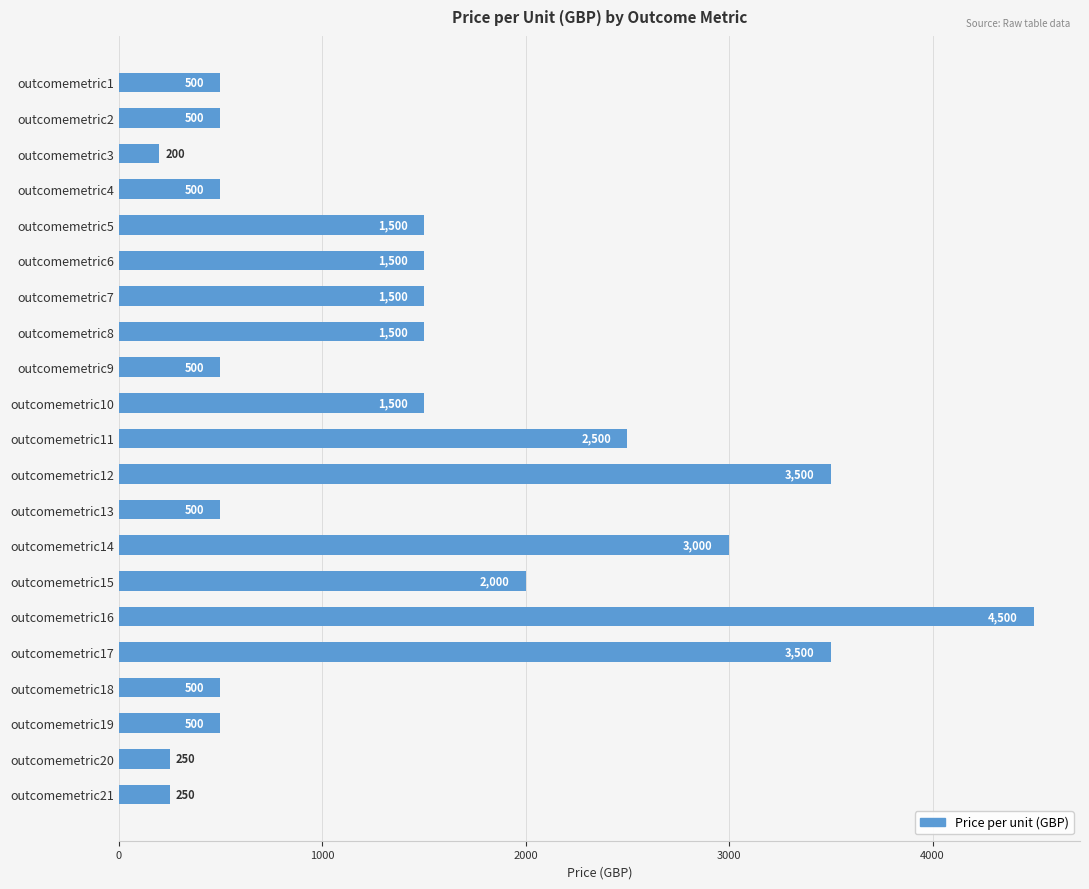

What is the ratio of the value at outcomemetric9 to the value at outcomemetric7?

0.3